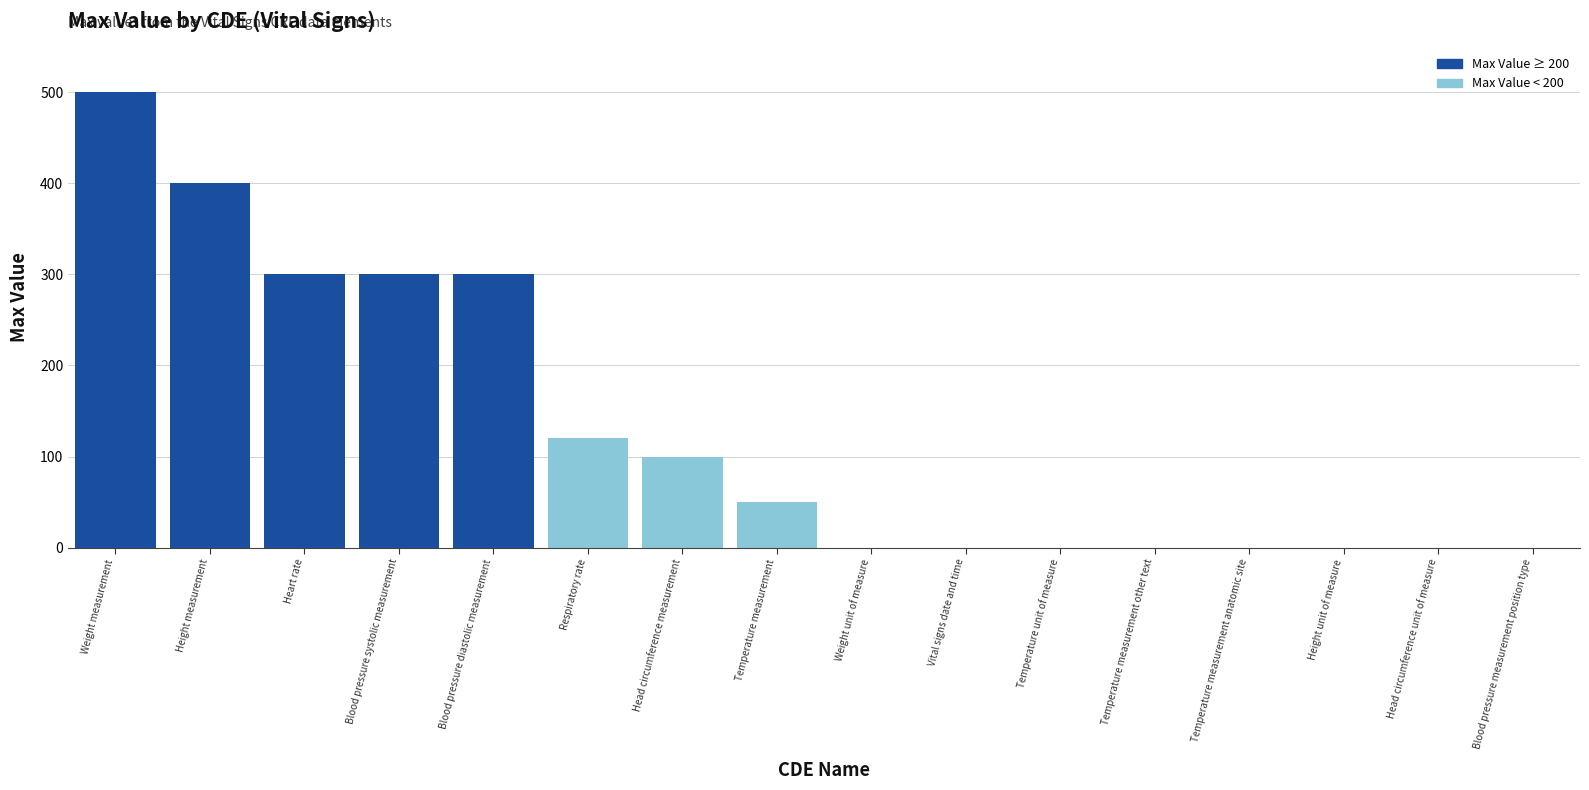

What is the ratio of the value at Heart rate to the value at Respiratory rate?

2.5